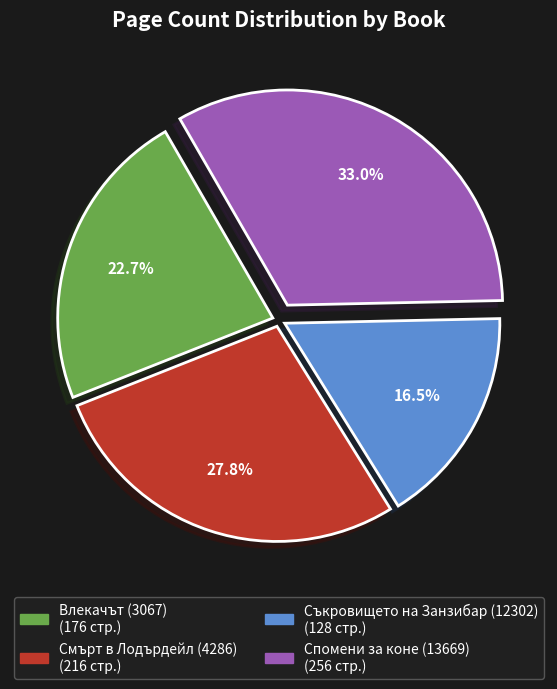

How many slices are in this pie chart?

4